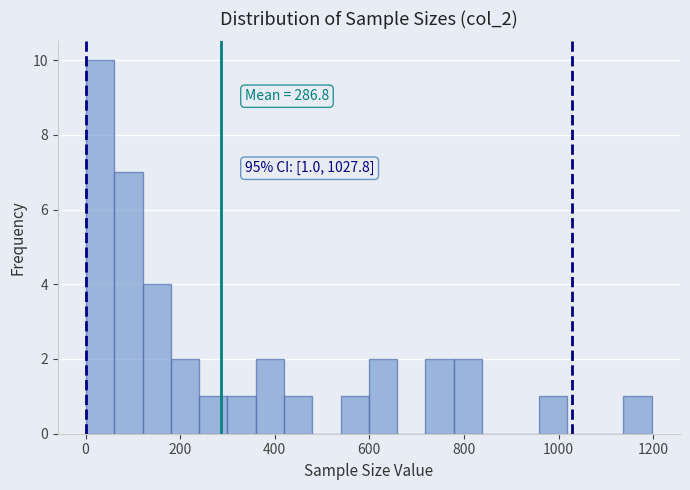

Around what value on the x-axis is the tallest bar? Give the approximate position of its centre, as read against the axis.

40